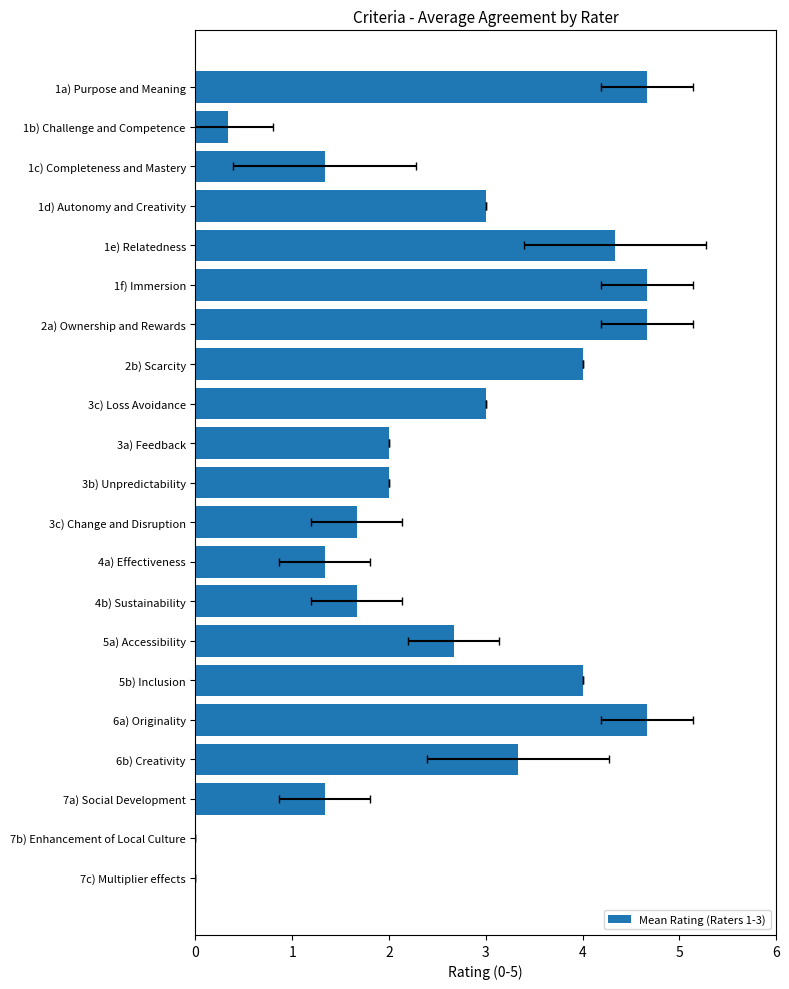

Reading left to right, transcribe all the data shown in this chart.

4.7	0.3	1.3	3.0	4.3	4.7	4.7	4.0	3.0	2.0	2.0	1.7	1.3	1.7	2.7	4.0	4.7	3.3	1.3	0.0	0.0